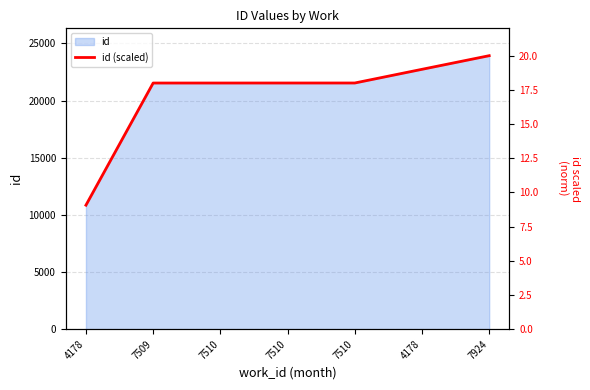

Which label corresponds to the smallest value in the chart?

4178